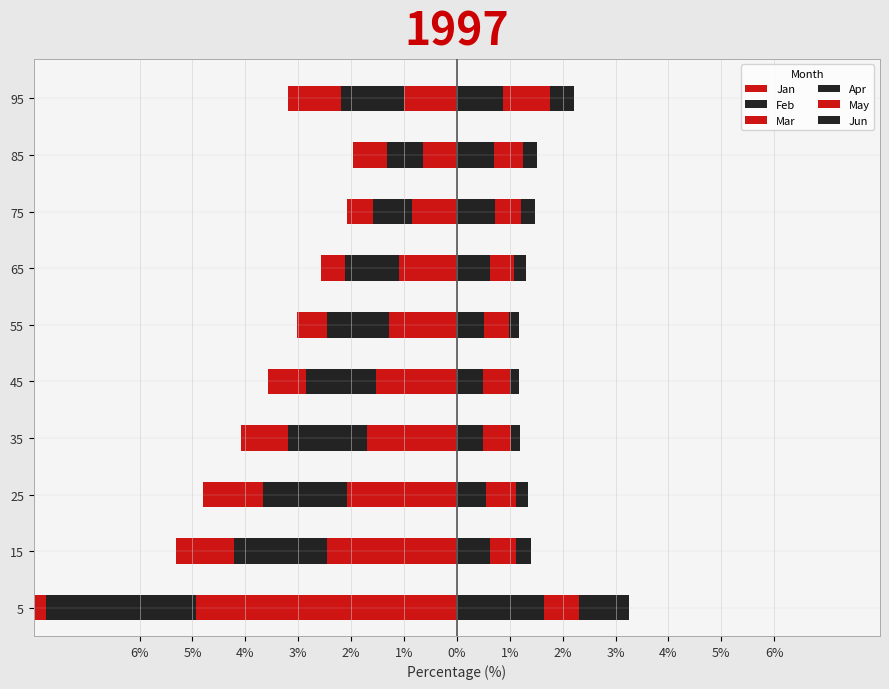

How many Apr values are between 0 and 1?

9